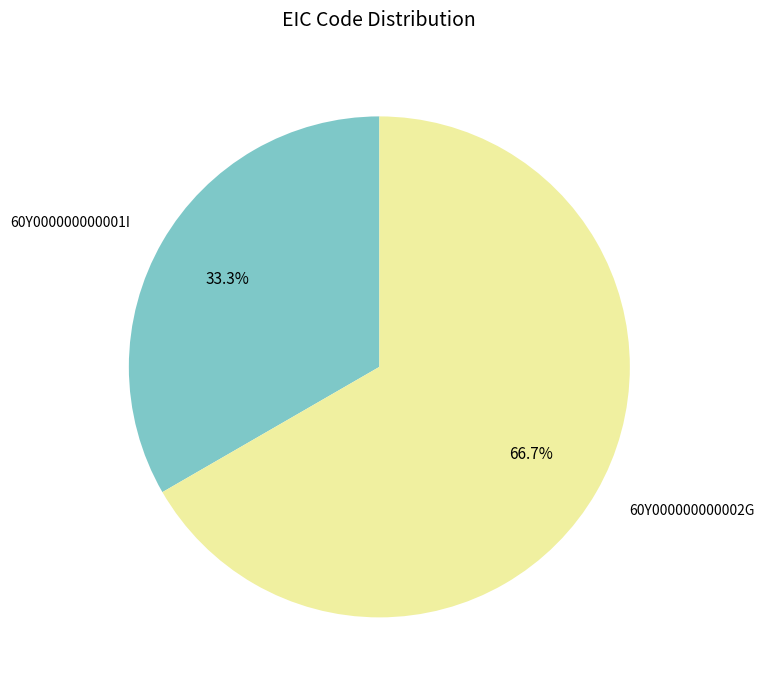

How many segments does this pie chart have?

2